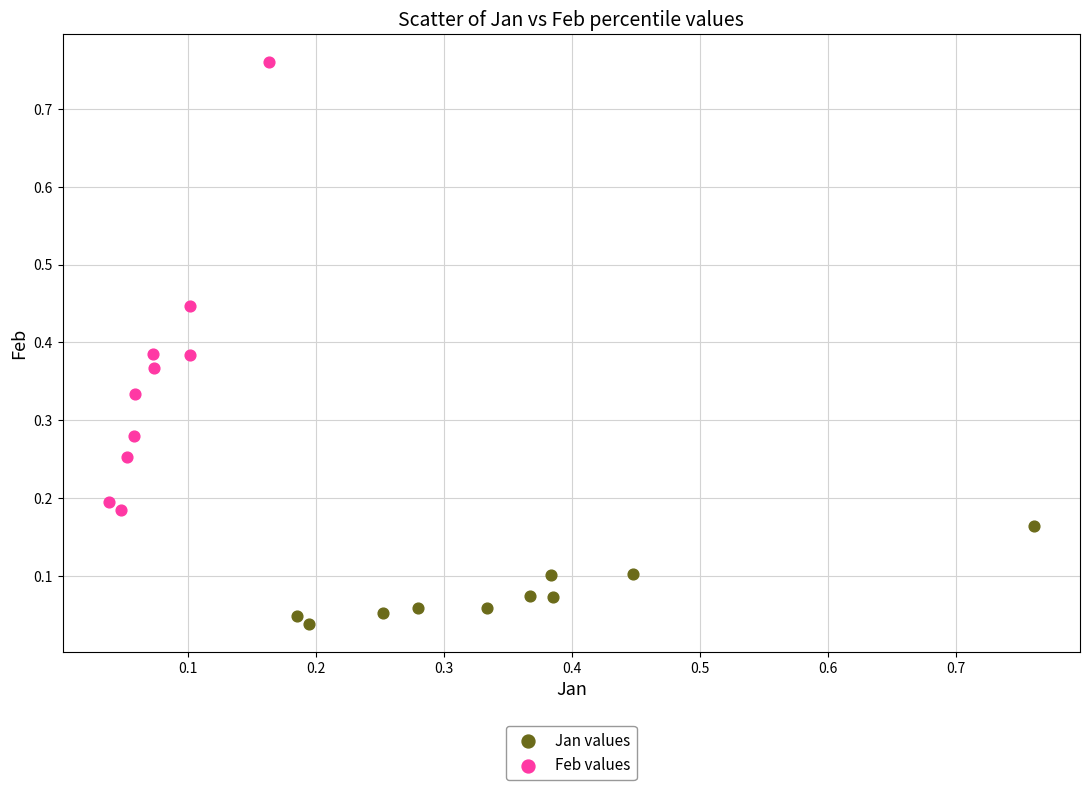

Which series has the widest spread of Y values?

Feb values